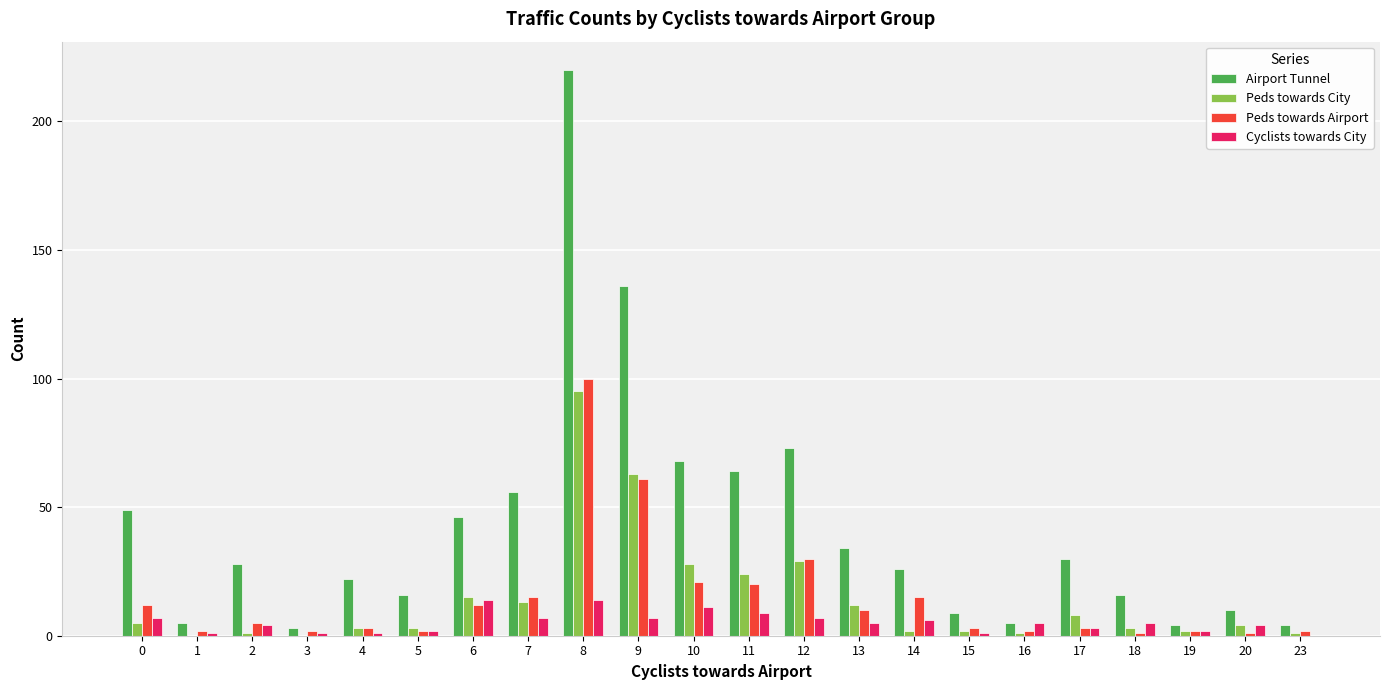

Which category has the highest value across all series?

8